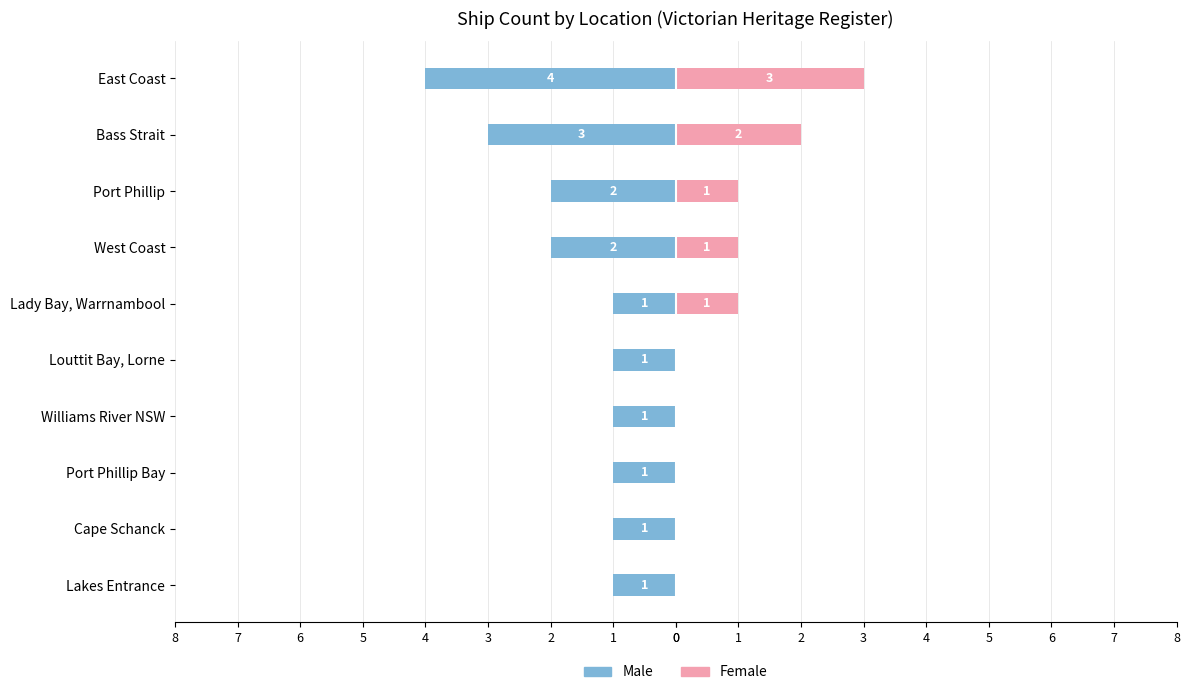

Which has a higher value, Port Phillip Bay or West Coast?

Port Phillip Bay